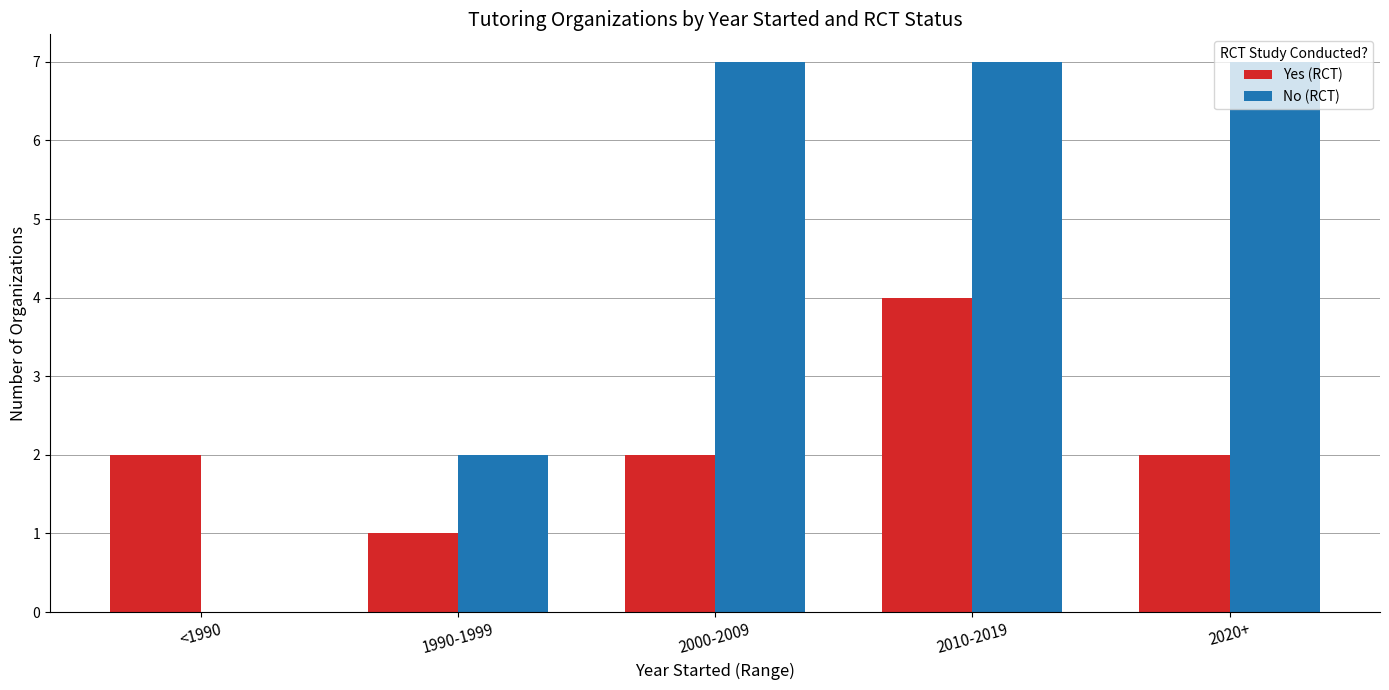

Where is No (RCT) nearest to the value 3?

1990-1999